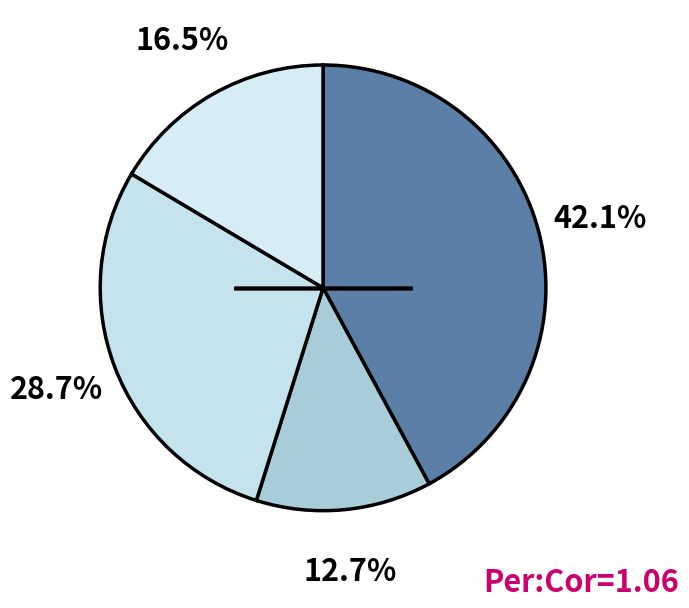

How many slices are in this pie chart?

4